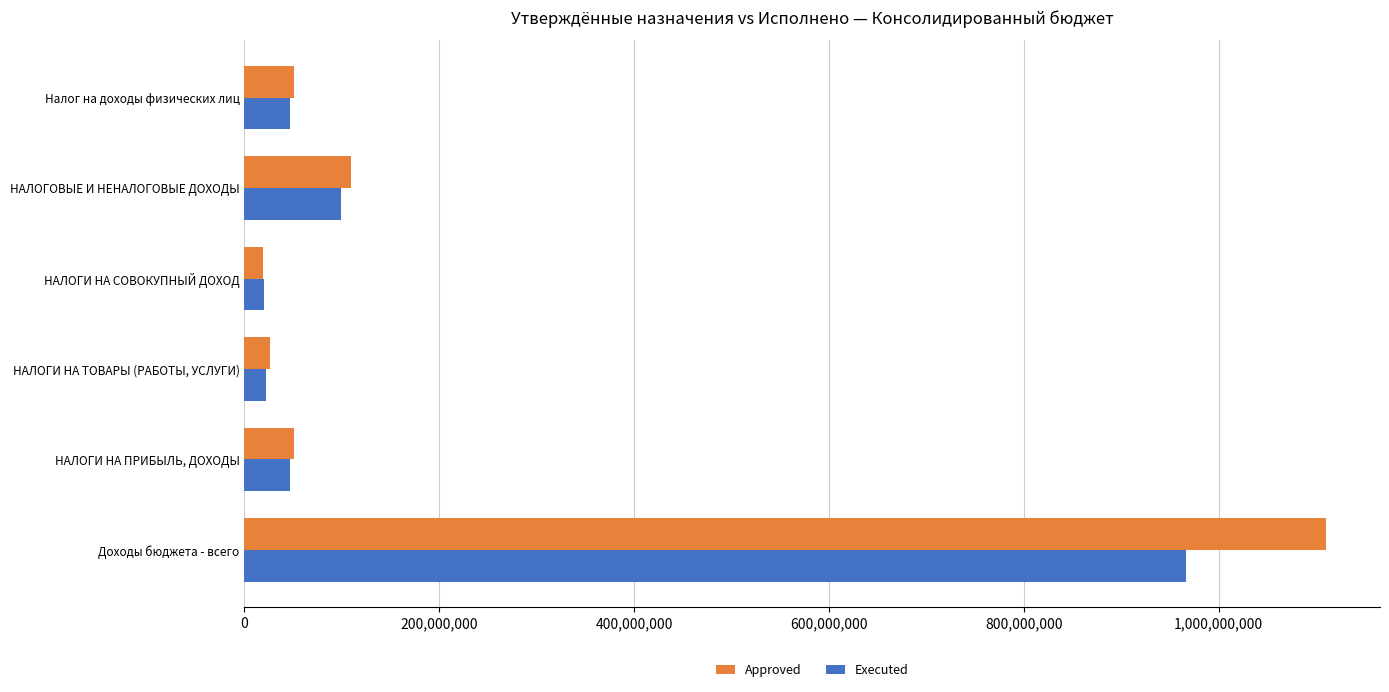

At which category is the sum across all series the highest?

Доходы бюджета - всего